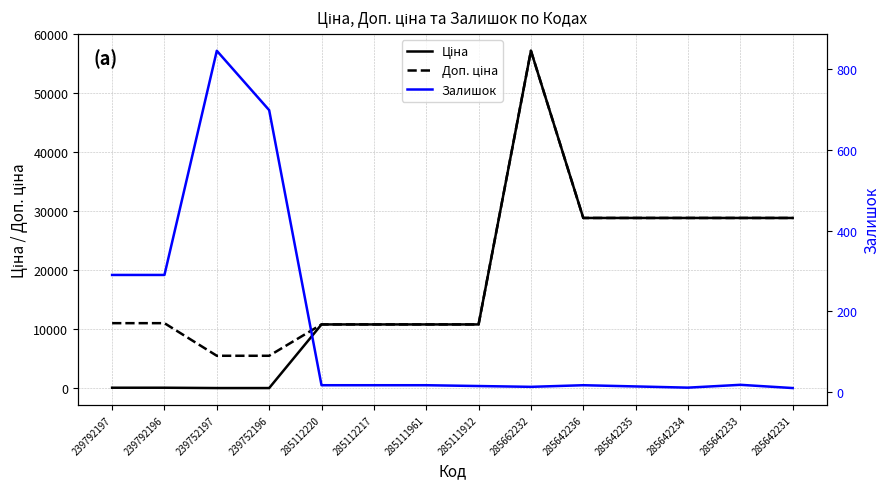

True or false: Доп. ціна has more than 1 points higher than both neighbors.

False